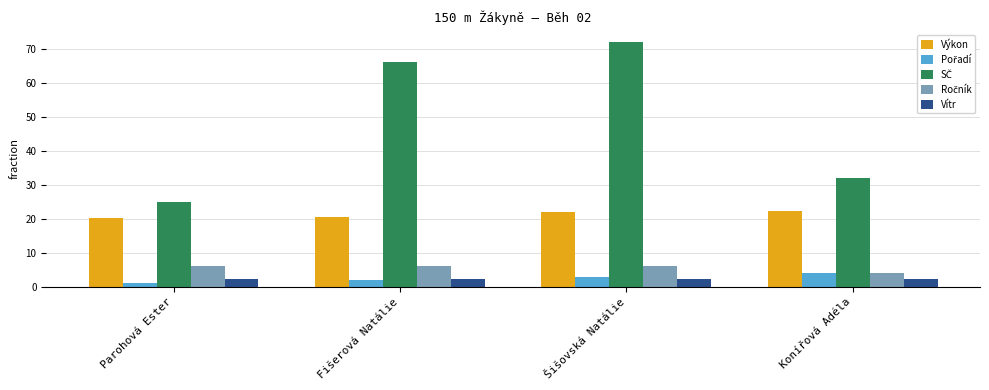

What is the spread (max minus min) of values at Fišerová Natálie?

64.0